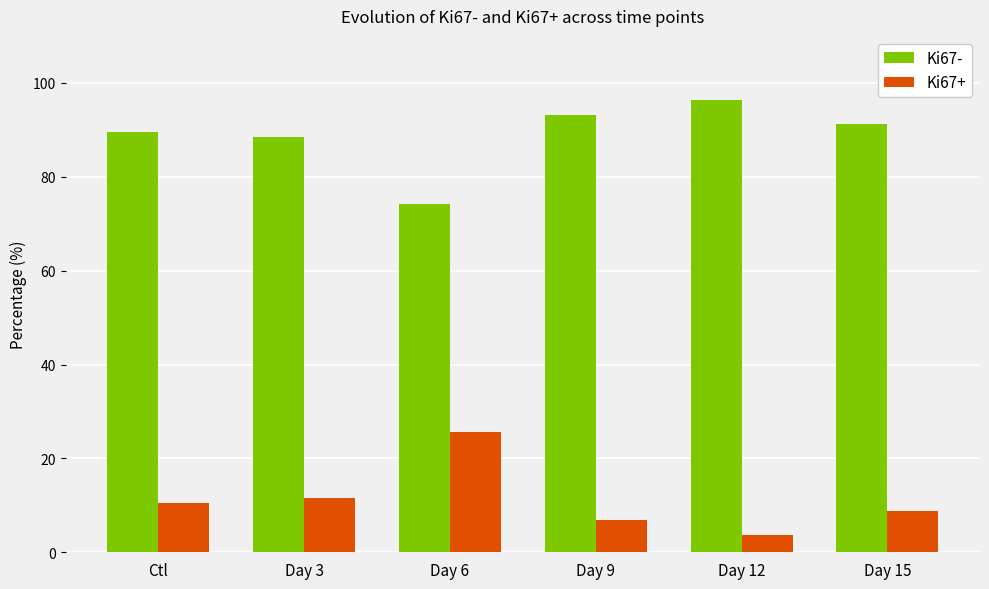

What is the difference between the Ki67- values at Ctl and Day 3?

0.9